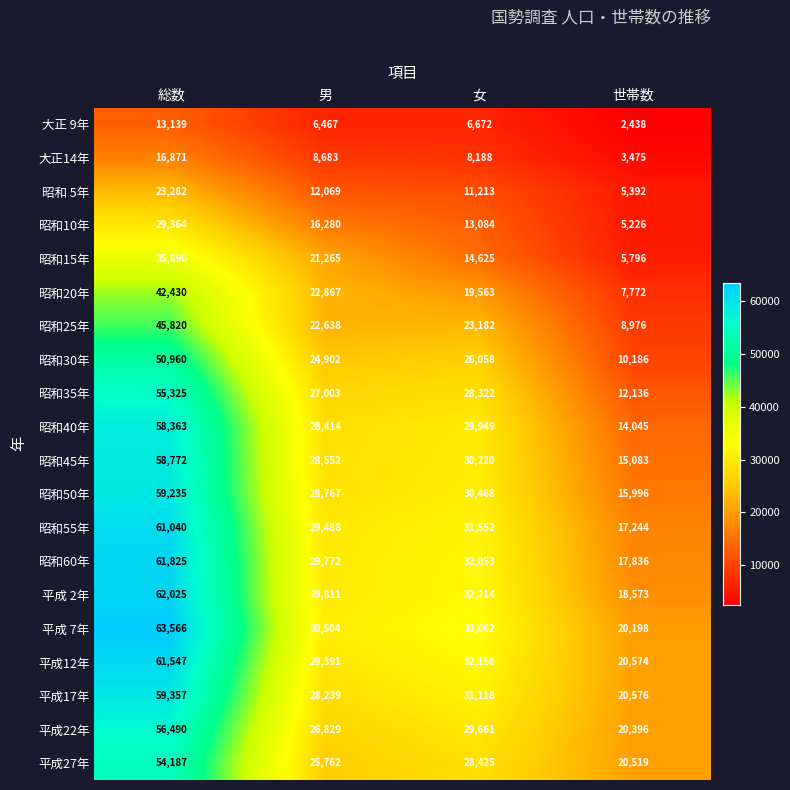

What is the difference between the highest and lowest values at 総数?

50427